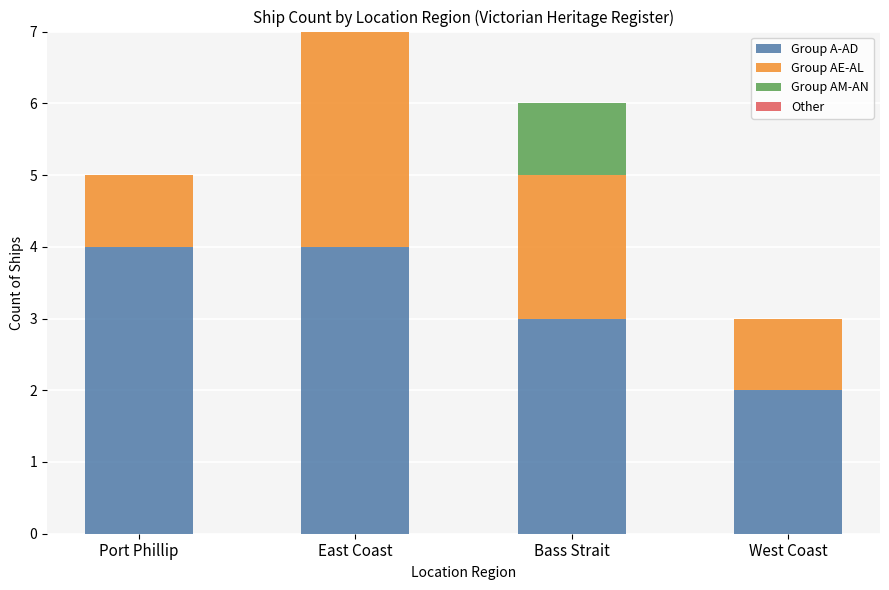

What is the maximum value for Group A-AD?

4